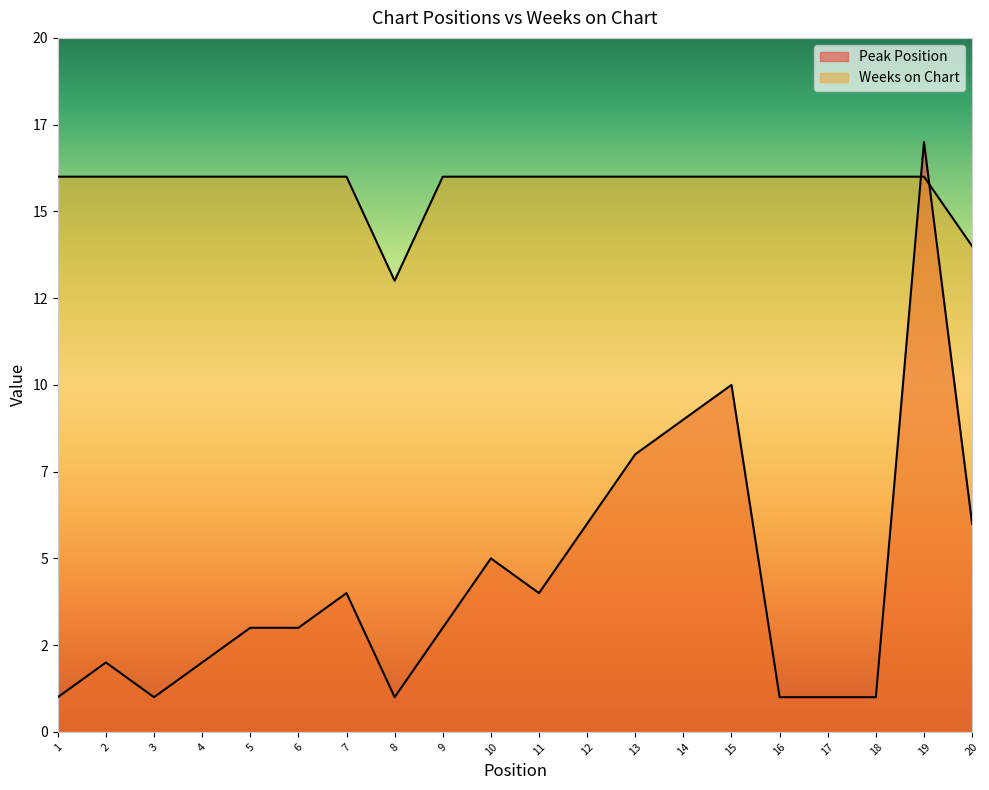

Reading left to right, extract all data points from this chart.

Peak Position: 1=1	2=2	3=1	4=2	5=3	6=3	7=4	8=1	9=3	10=5	11=4	12=6	13=8	14=9	15=10	16=1	17=1	18=1	19=17	20=6
Weeks on Chart: 1=16	2=16	3=16	4=16	5=16	6=16	7=16	8=13	9=16	10=16	11=16	12=16	13=16	14=16	15=16	16=16	17=16	18=16	19=16	20=14